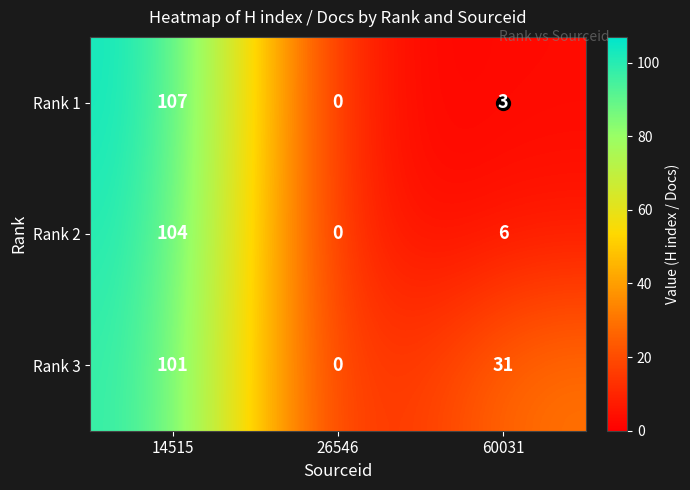

At which label is Rank 3 closest to 50?

60031